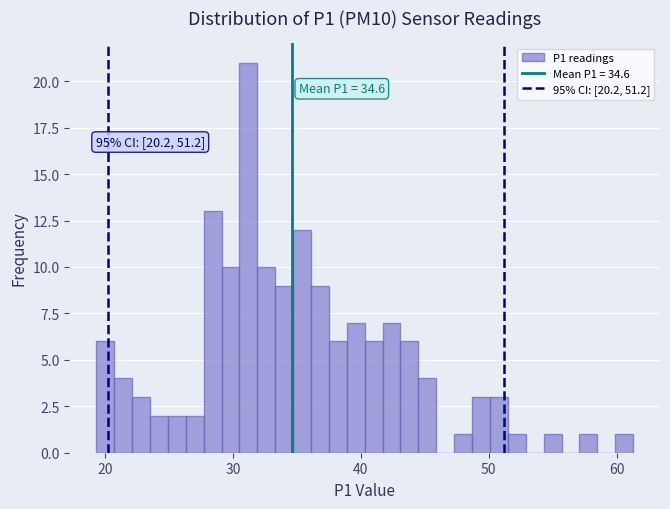

Around what value on the x-axis is the tallest bar? Give the approximate position of its centre, as read against the axis.

31